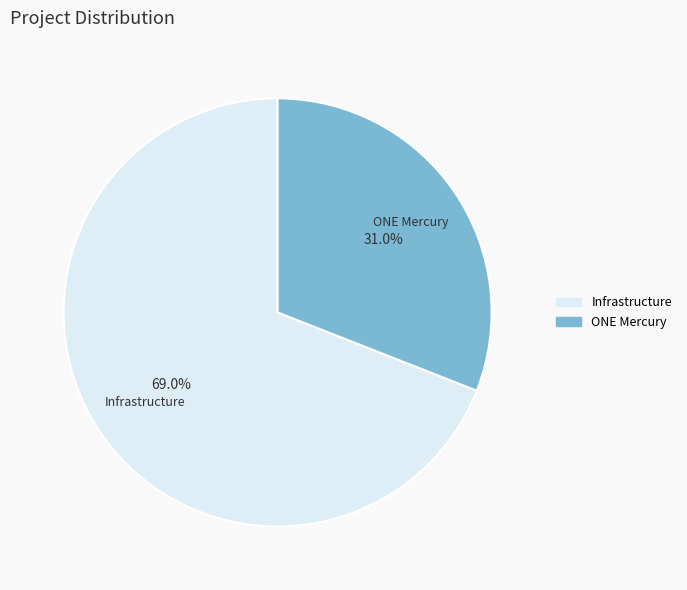

Is there a majority slice in this chart?

Yes